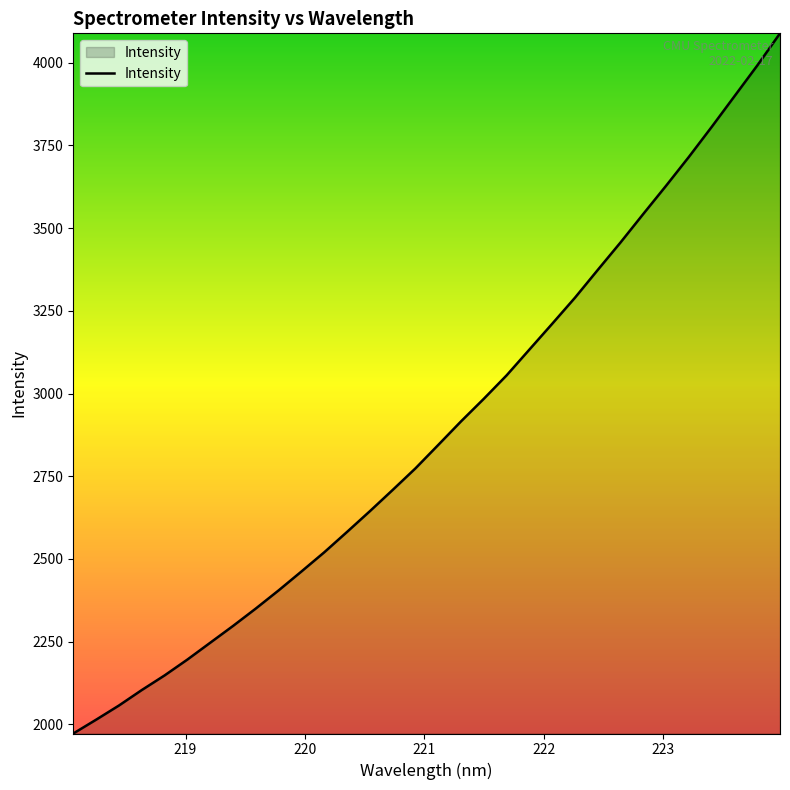

What is the minimum value shown in the chart?

1972.8